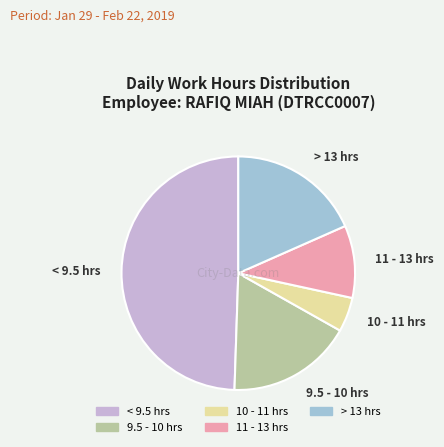

Combined, do 9.5 - 10 hrs and > 13 hrs account for over 50%?

No